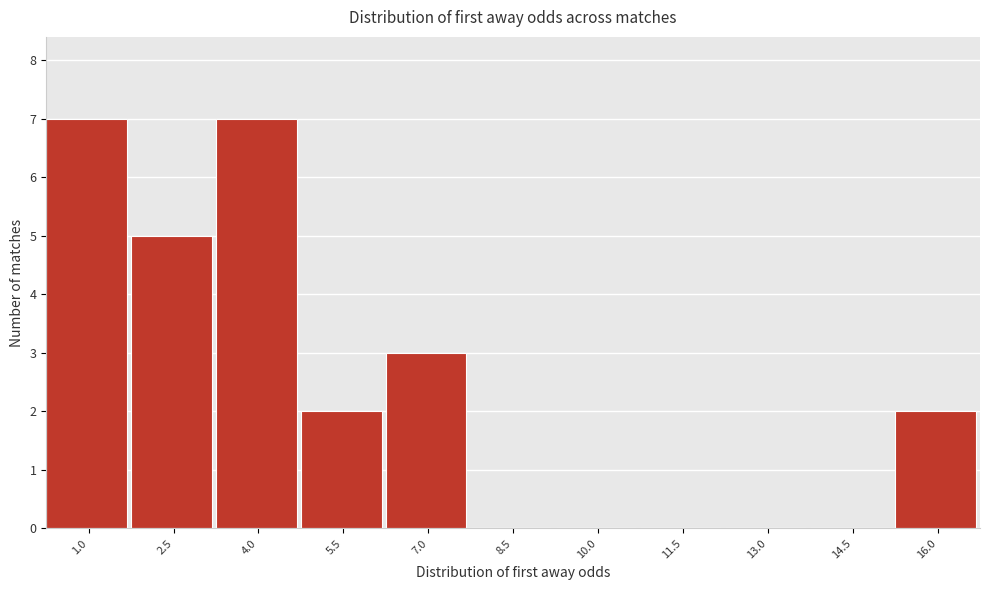

Reading left to right, transcribe all the data shown in this chart.

1.0=7	2.5=5	4.0=7	5.5=2	7.0=3	8.5=0	10.0=0	11.5=0	13.0=0	14.5=0	16.0=2